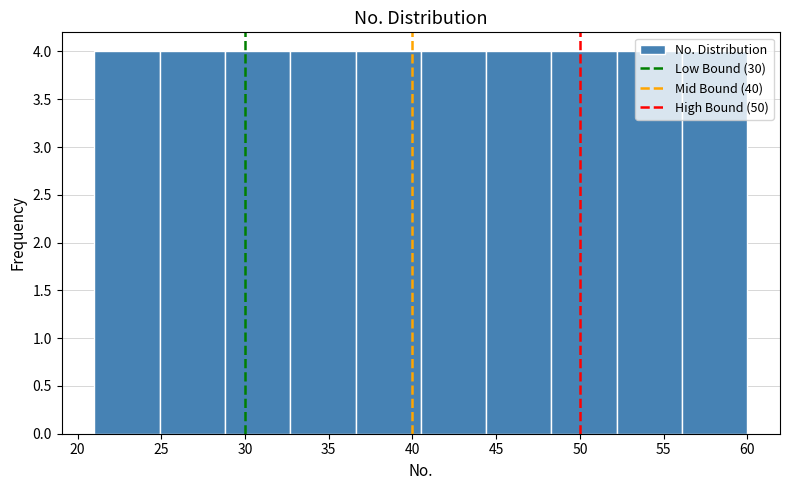

What is the height of the bar covering 32.7 to 36.6 on the x-axis? Neither the bar edges nor the heights are printed on the chart, so give them approximately, as read against the axes.

4